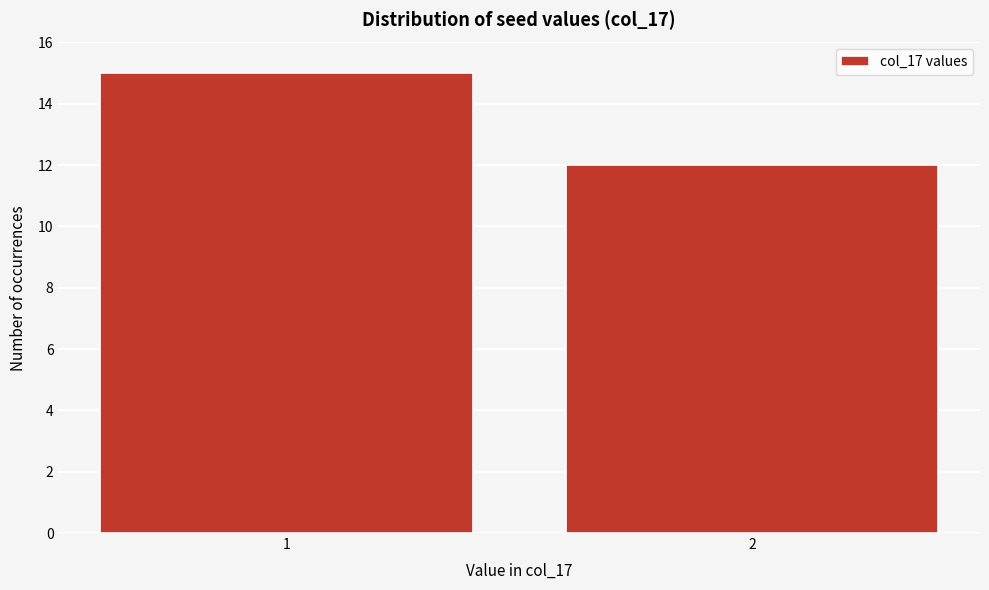

Reading right to left, extract all data points from this chart.

2=12	1=15